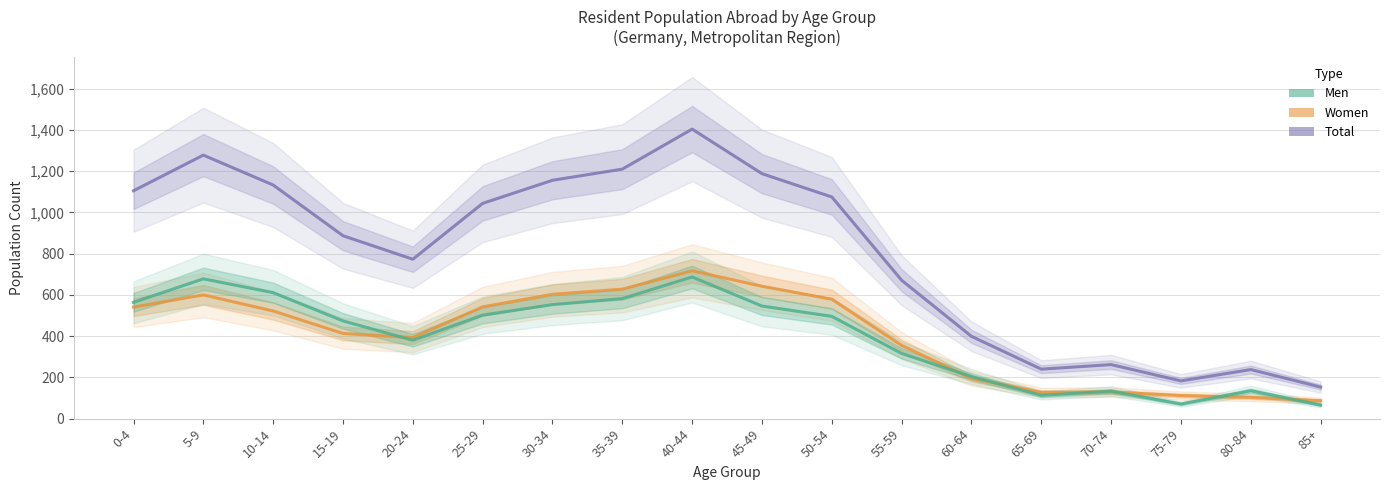

What is the lowest value of the Men series?

66